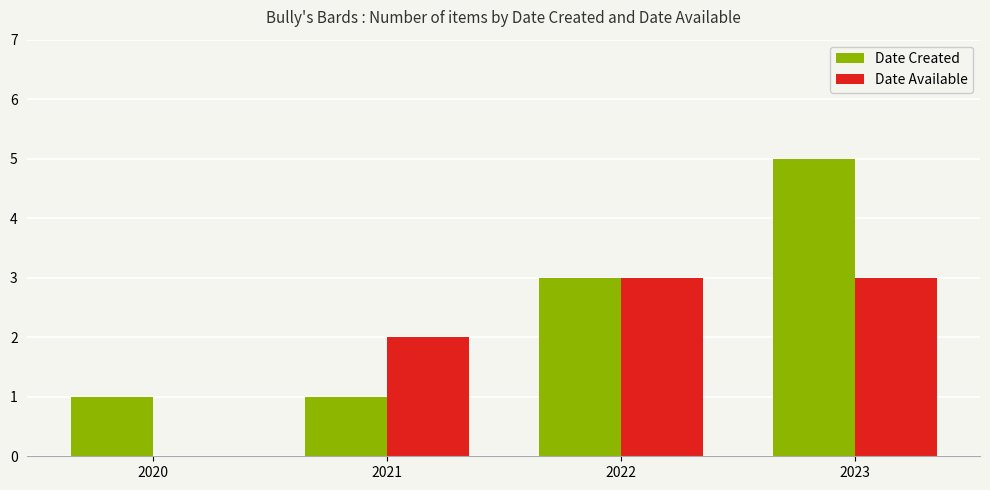

Which series has the widest spread of values?

Date Created